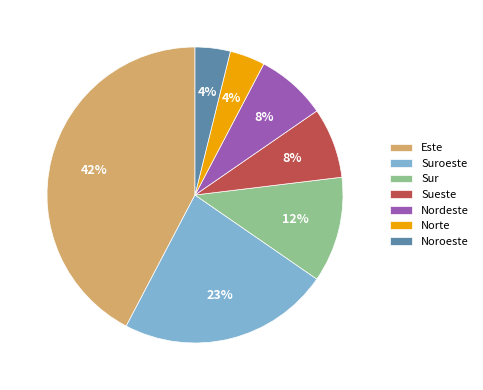

Combined, do Sur and Este account for over 50%?

Yes